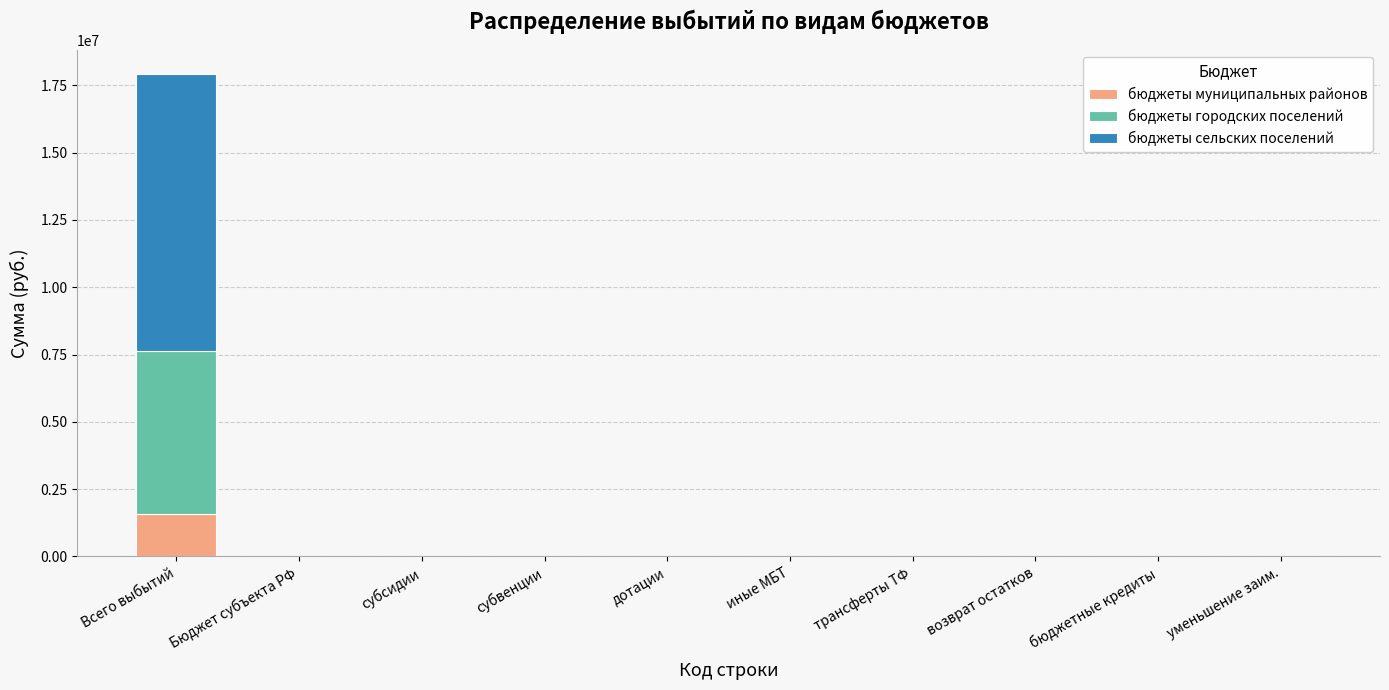

At which category is the sum across all series the highest?

Всего выбытий